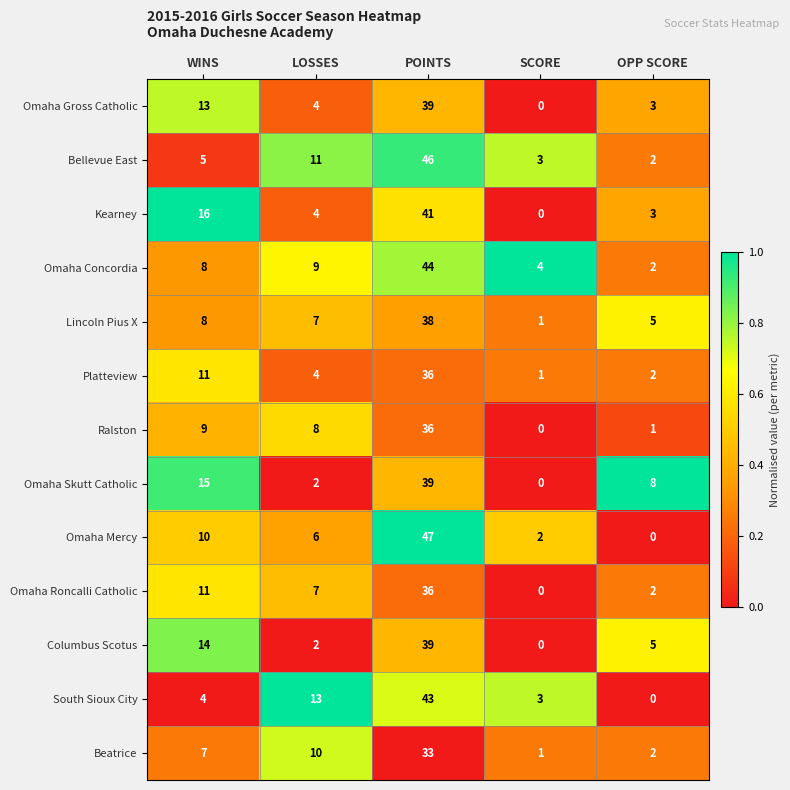

What is the difference between the maximum and minimum values in the Omaha Skutt Catholic series?

39